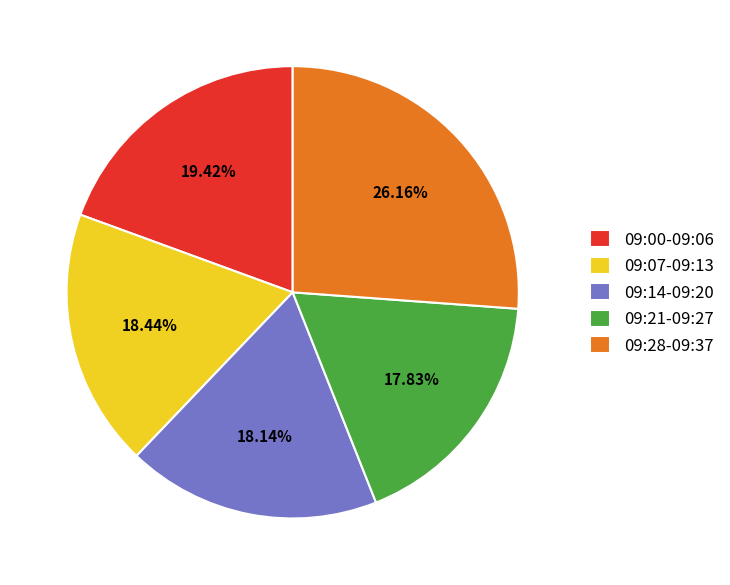

Does 09:14-09:20 represent more than half of the total?

No